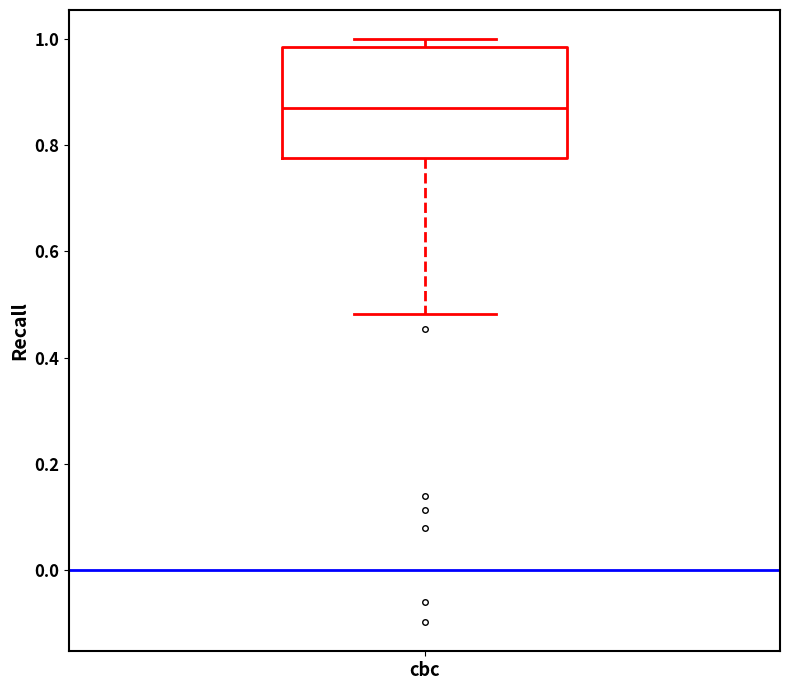

Read this box plot against the y-axis: the position of the median line, the range covered by the box, and the ends of both whiskers. The values are not printed on the chart, so give them approximately, as read against the axis.

median 0.88, box 0.78 to 0.98, whiskers 0.48 to 1.00